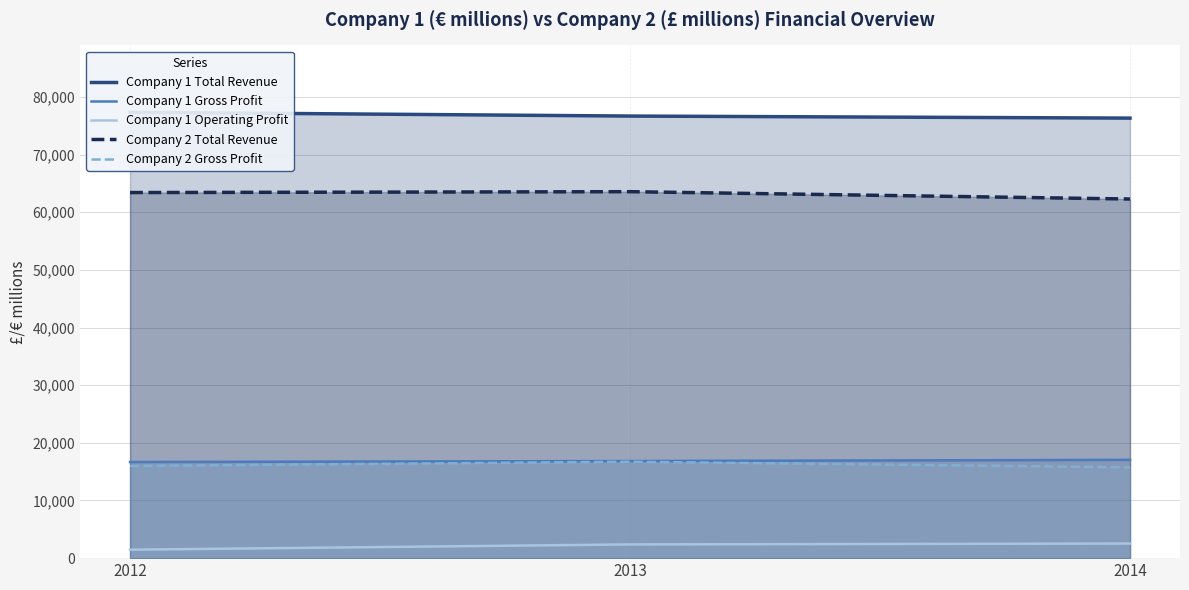

What is the greatest value displayed?

77330